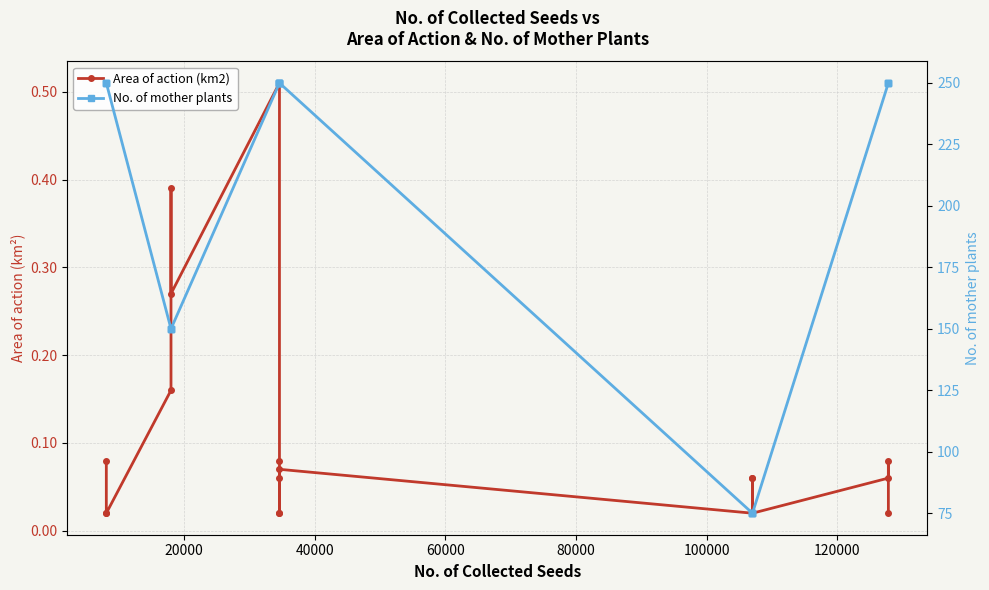

Which series has the widest spread of values?

No. of mother plants